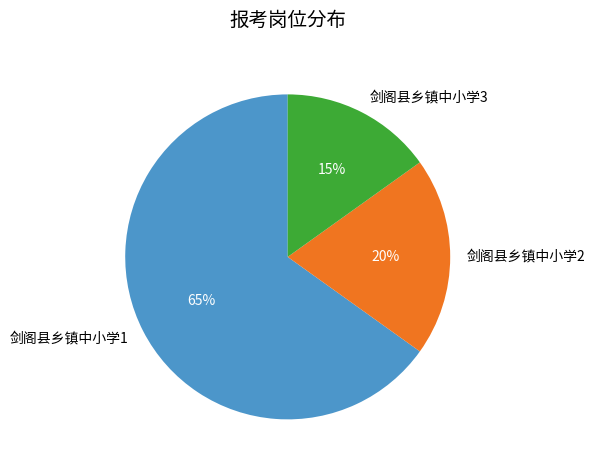

Is the sum of 剑阁县乡镇中小学2 and 剑阁县乡镇中小学1 greater than half?

Yes